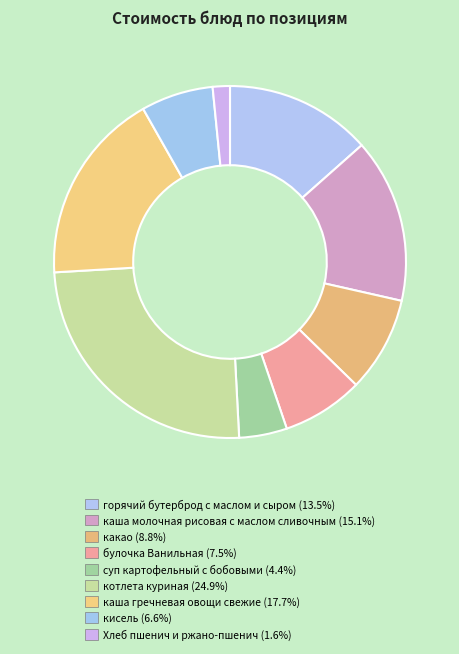

How many segments does this pie chart have?

9